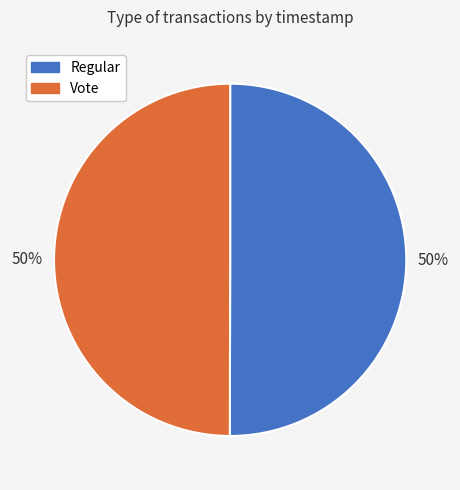

Approximately how many times larger is the value at Vote compared to Regular?

1.0